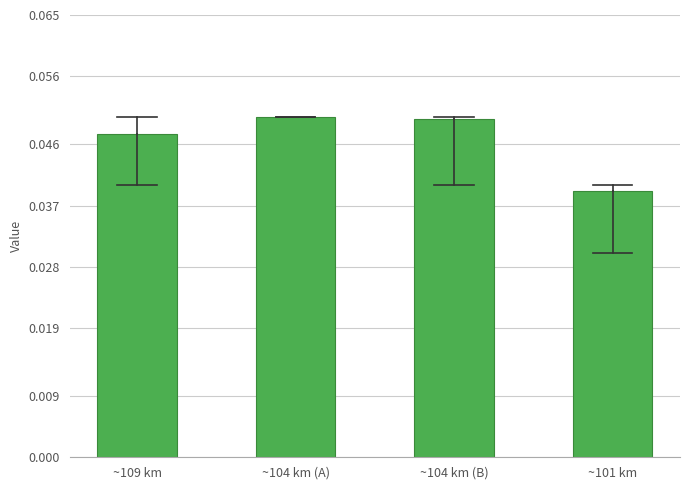

How many values are between 0 and 1?

4